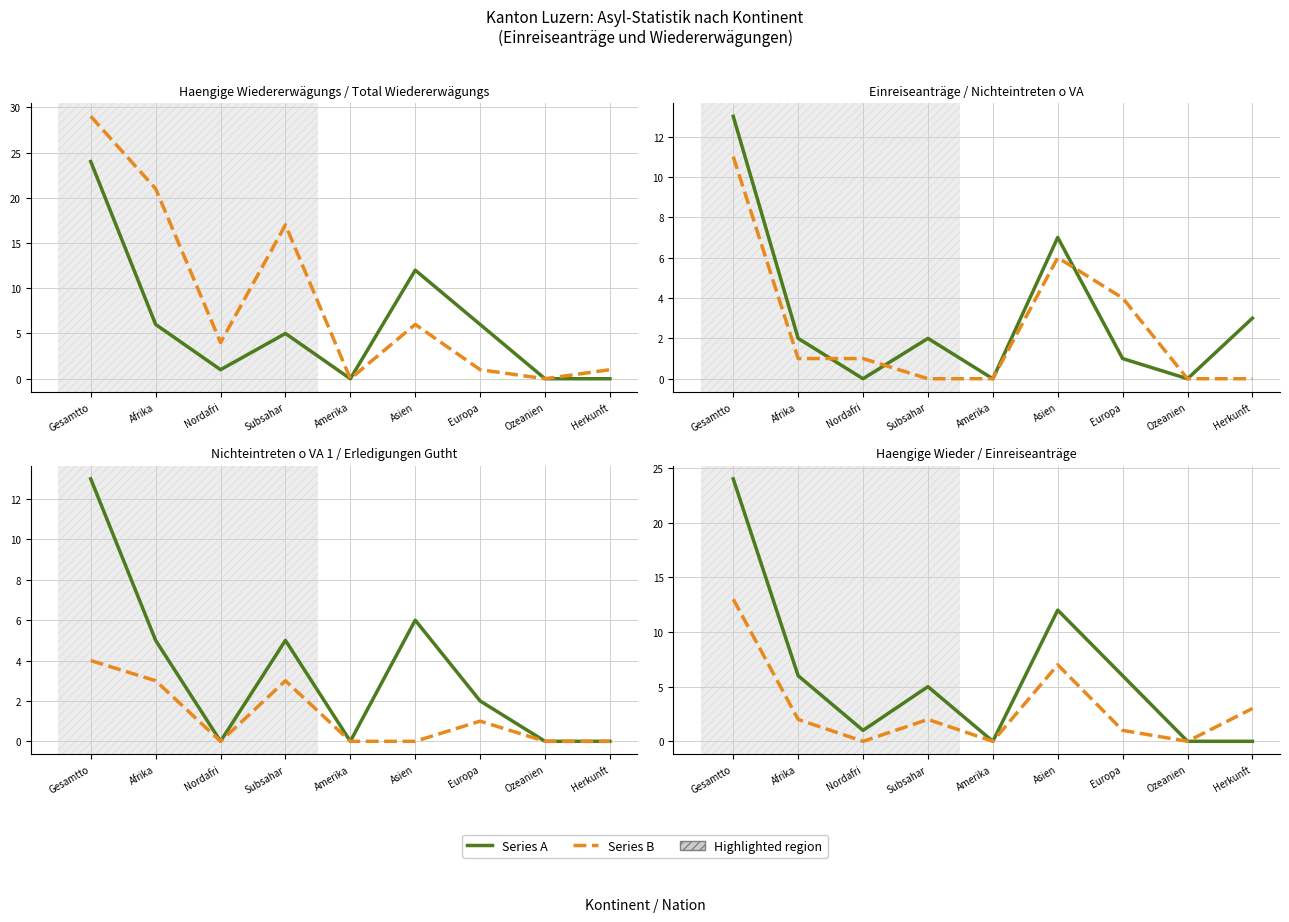

What is the value of the Series A point at the 3rd from the left?

1